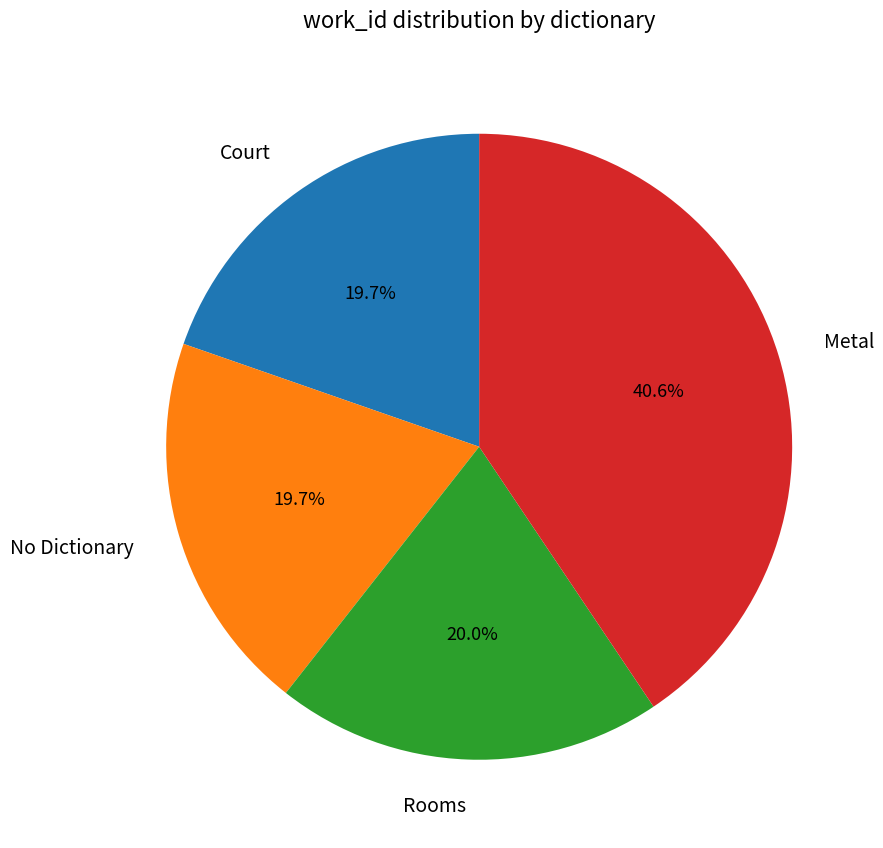

To the nearest percent, what is the average slice percentage?

25%